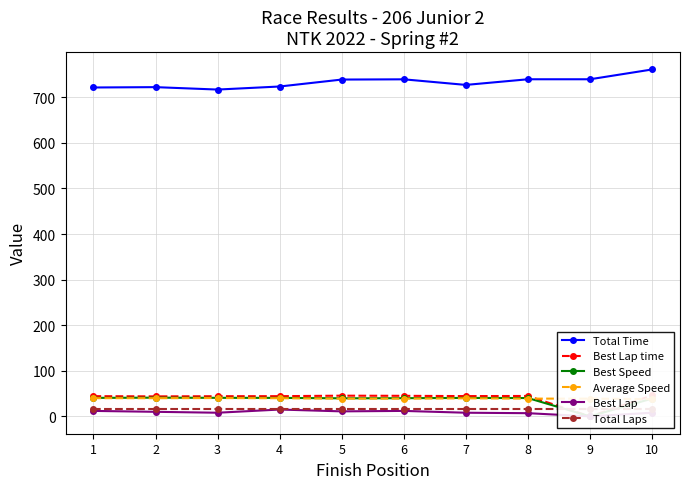

What are all the series names shown in the legend?

Total Time, Best Lap time, Best Speed, Average Speed, Best Lap, Total Laps